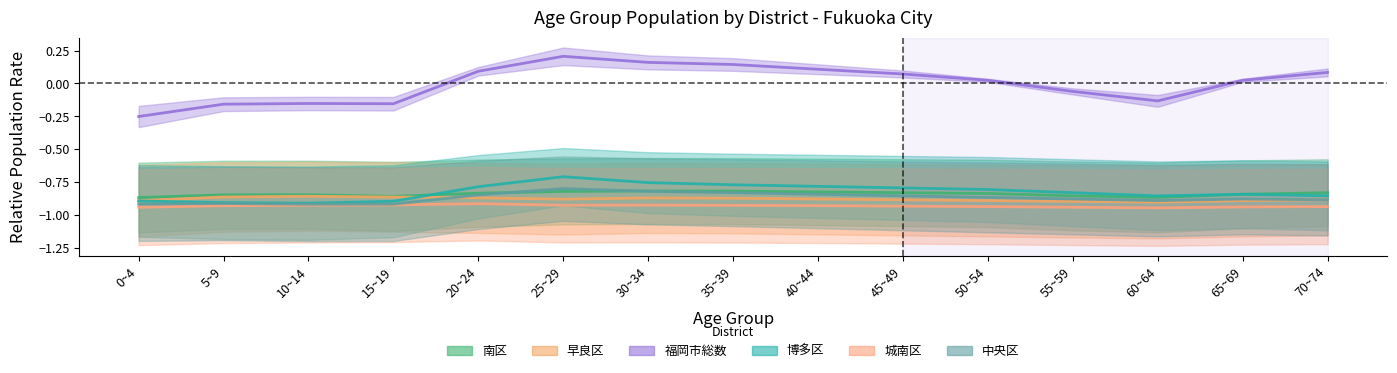

The 南区 series shows -0.4 at 70~74. True or false?

False